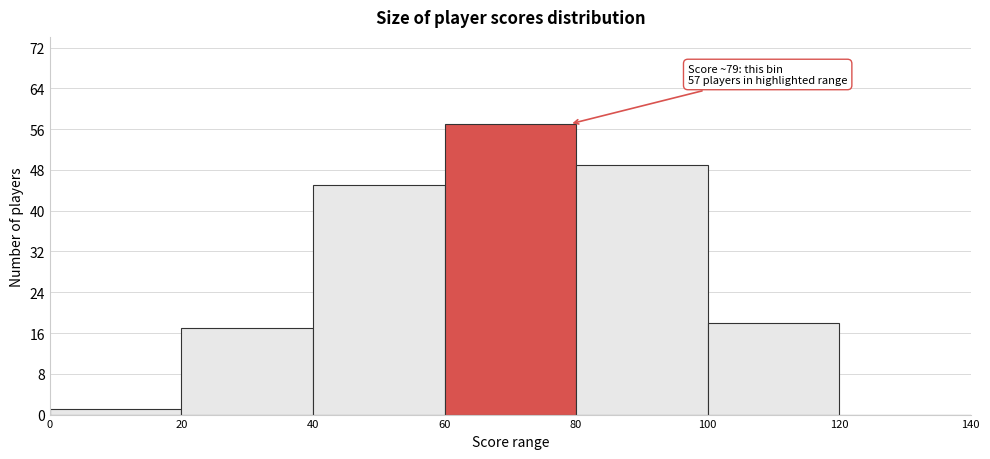

Over which range of the x-axis is the bar tallest?

60 to 80